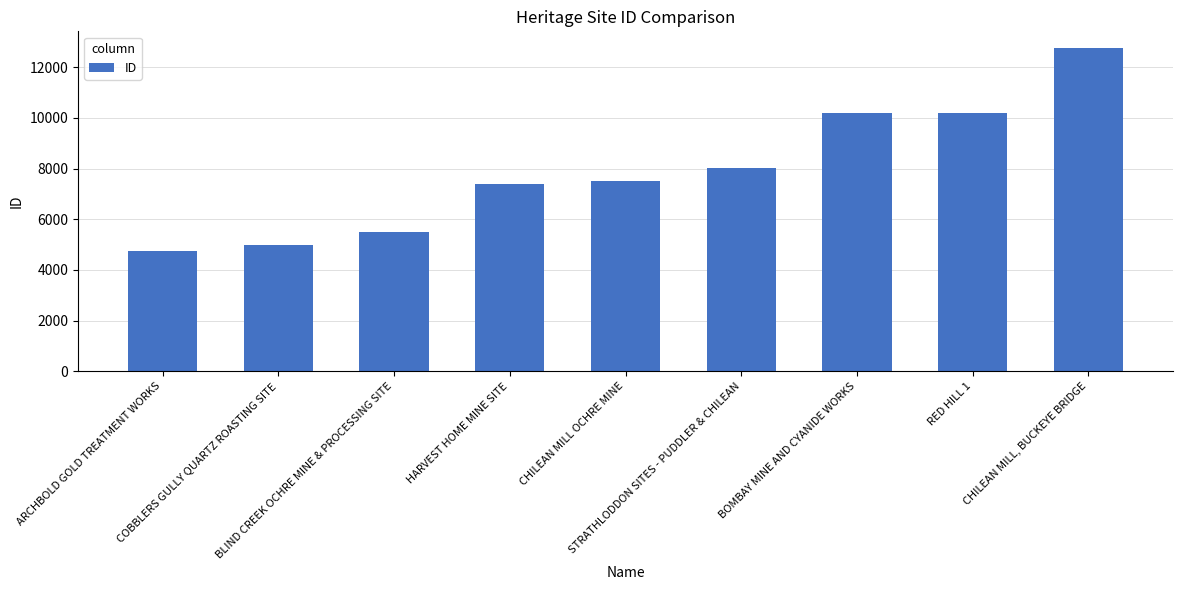

What is the sum of the values at BLIND CREEK OCHRE MINE & PROCESSING SITE and COBBLERS GULLY QUARTZ ROASTING SITE?

10509